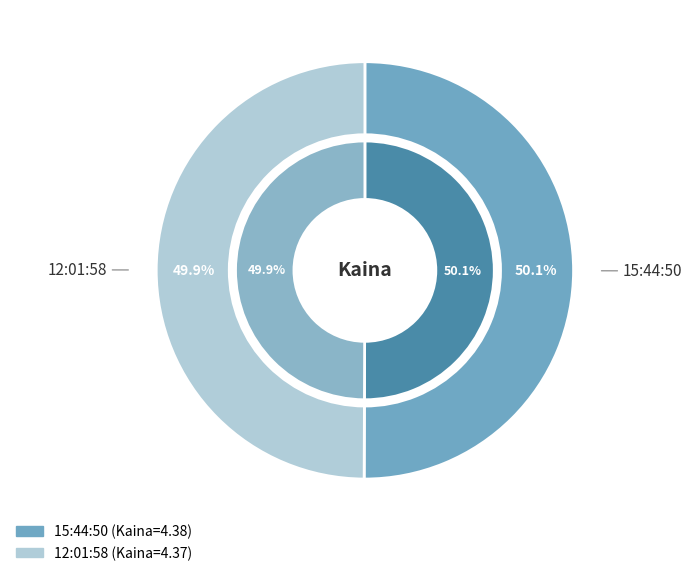

Count the number of slices in the pie.

2